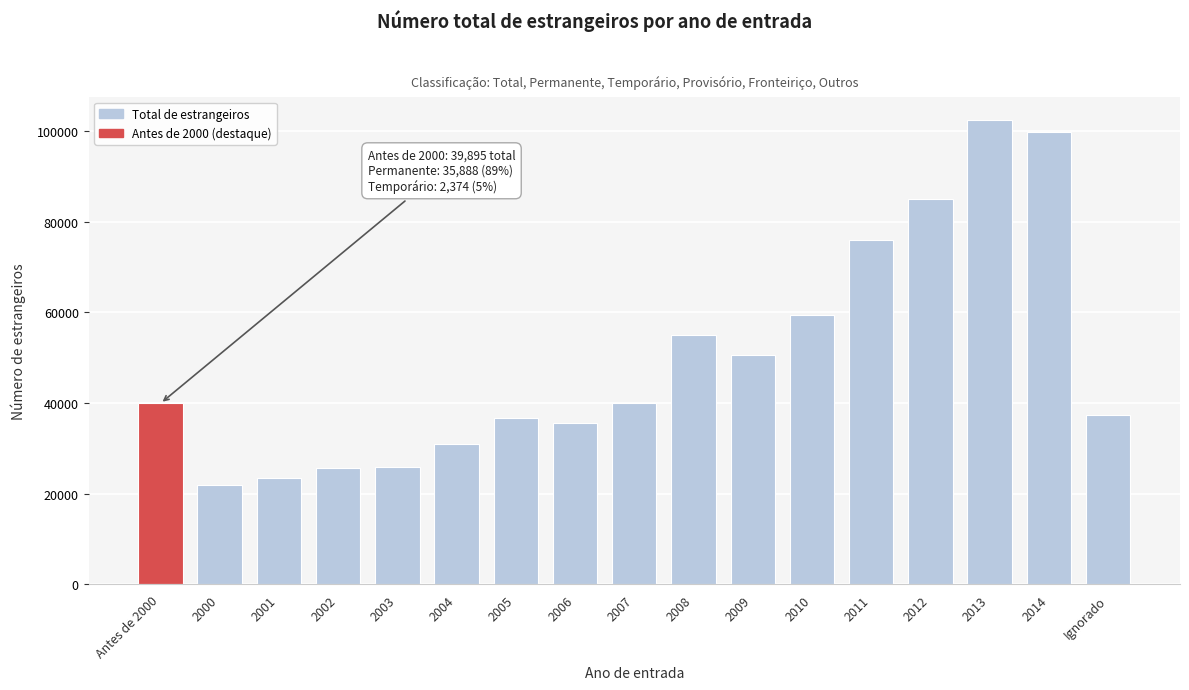

Is it true that the value at Antes de 2000 is 62115?

False